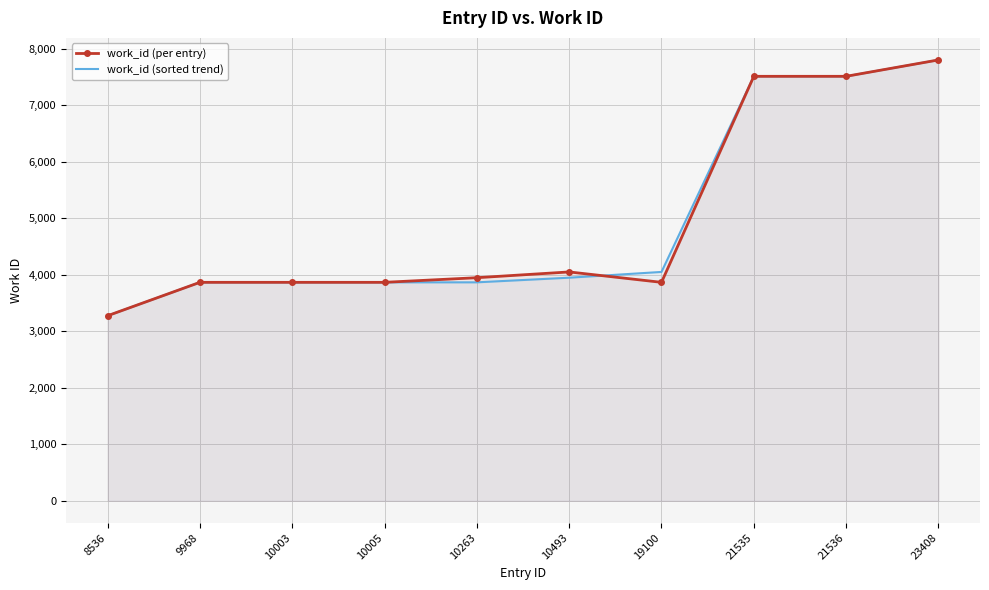

Reading left to right, list all the values displayed in this chart.

work_id (per entry): 3275	3866	3866	3866	3948	4050	3866	7512	7512	7802
work_id (sorted trend): 3275	3866	3866	3866	3866	3948	4050	7512	7512	7802